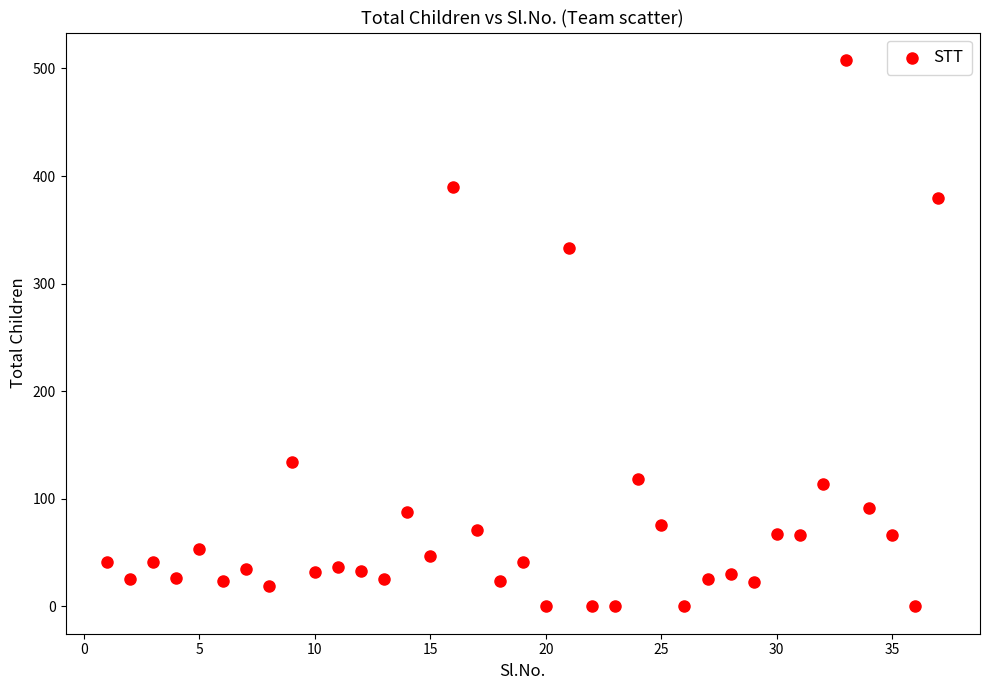

What Y value in the scatter plot is closest to 254?

333